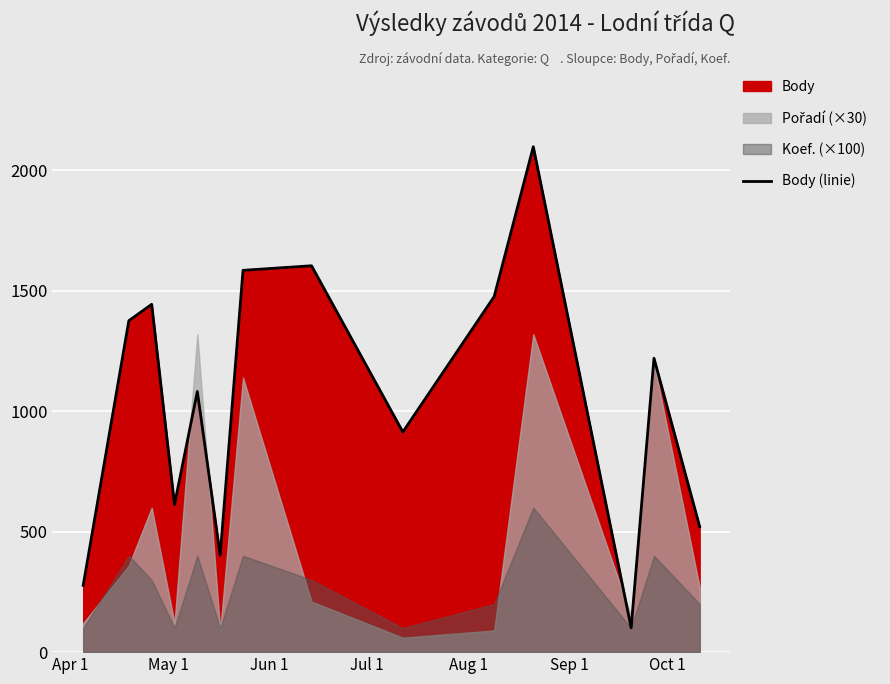

What is the highest value of the Body (linie) series?

2098